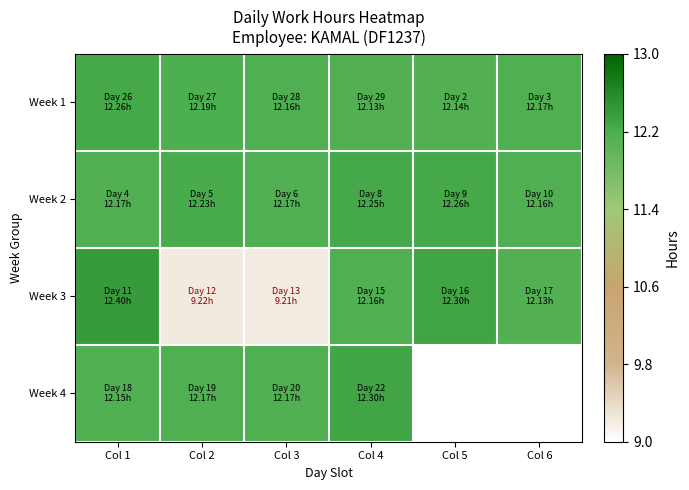

The value of Week 2 at Col 3 is 19.9. True or false?

False